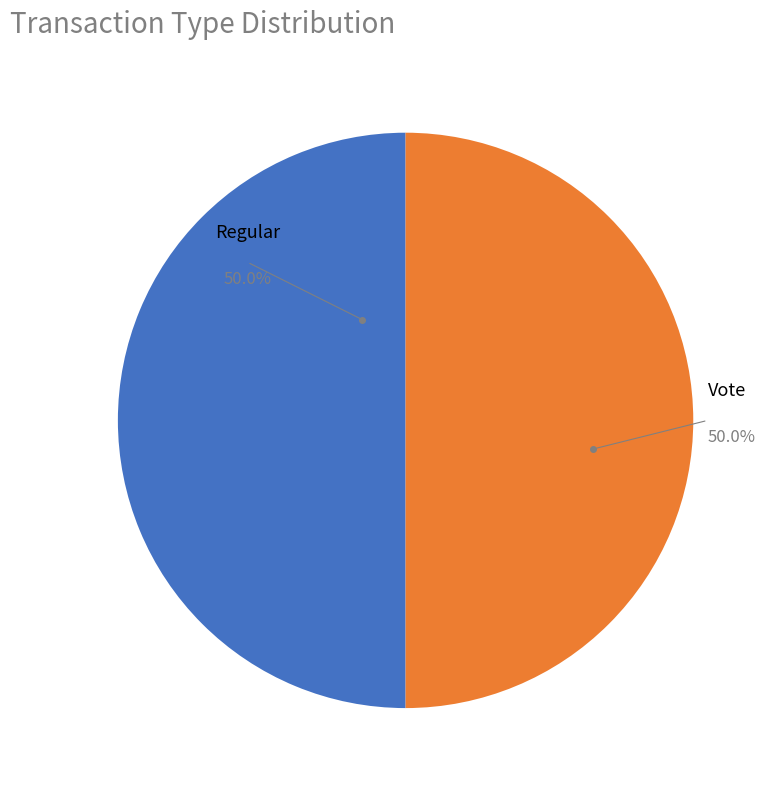

What percentage do Regular and Vote together represent?

100.0%